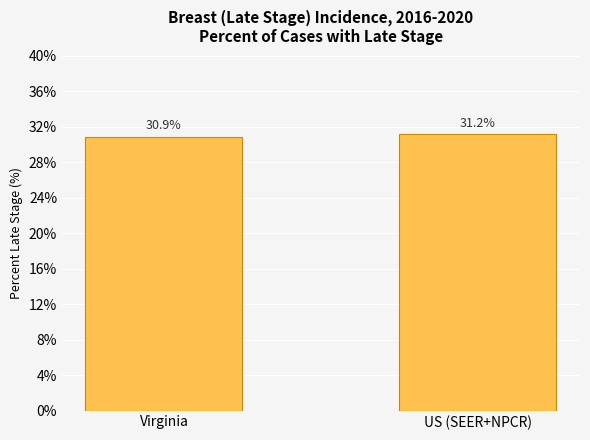

How many values exceed 31?

1